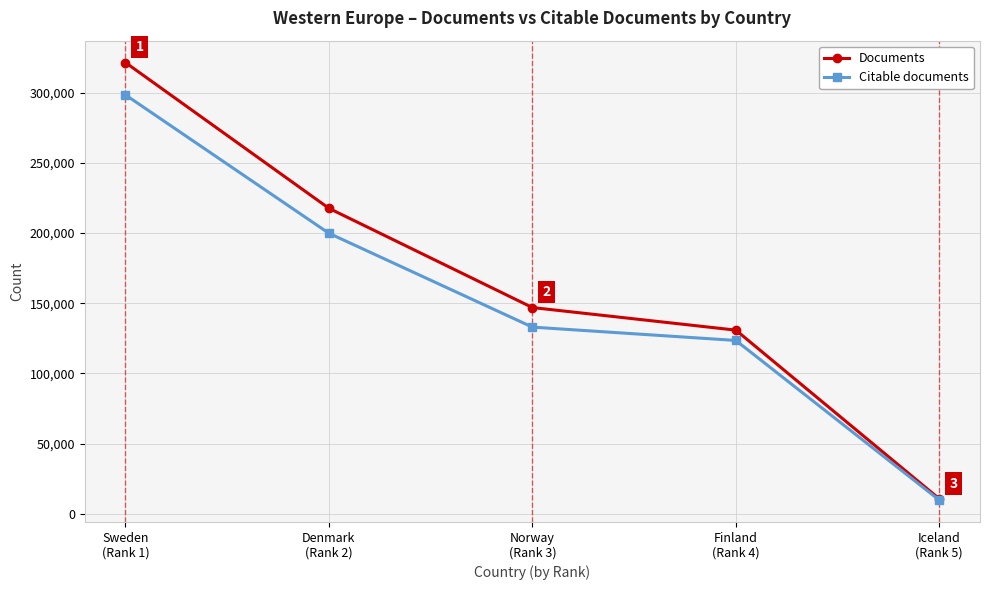

What is the label of the 5th point from the right?

Sweden
(Rank 1)